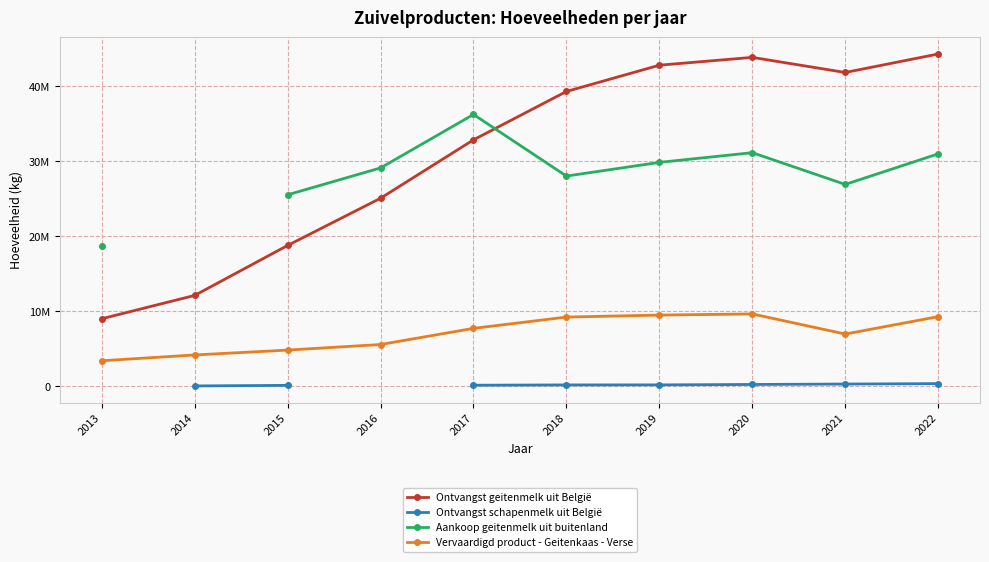

What is the approximate value of Ontvangst geitenmelk uit België at 2018?

39318868.0